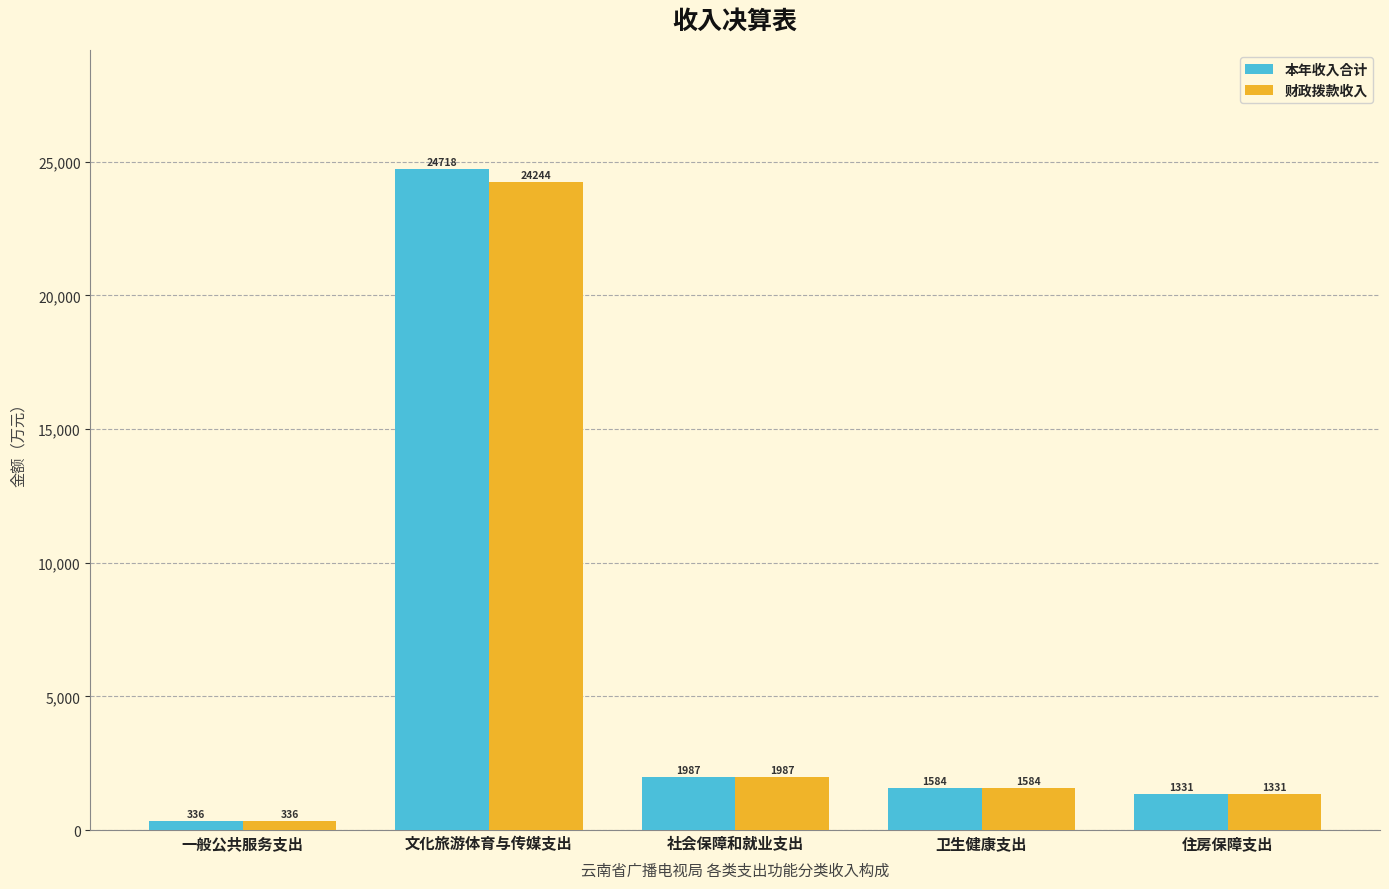

What is the maximum value for 财政拨款收入?

24244.4